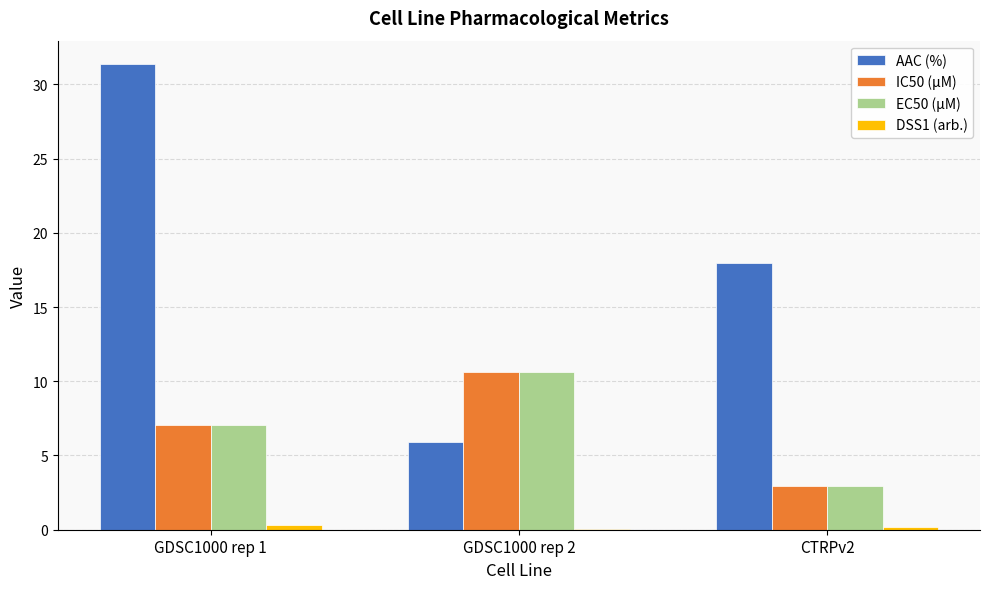

The value of IC50 (µM) at GDSC1000 rep 2 is 10.6. True or false?

True